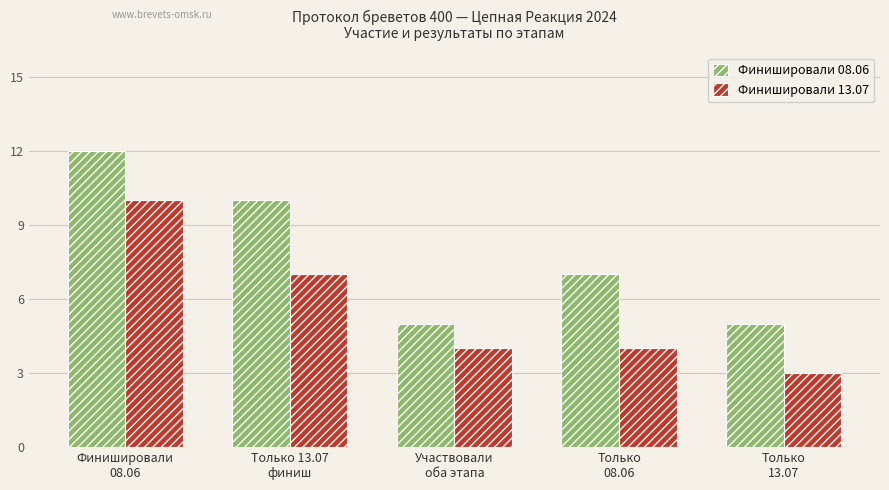

True or false: Финишировали 08.06 has a value of 12 at Финишировали
08.06.

True